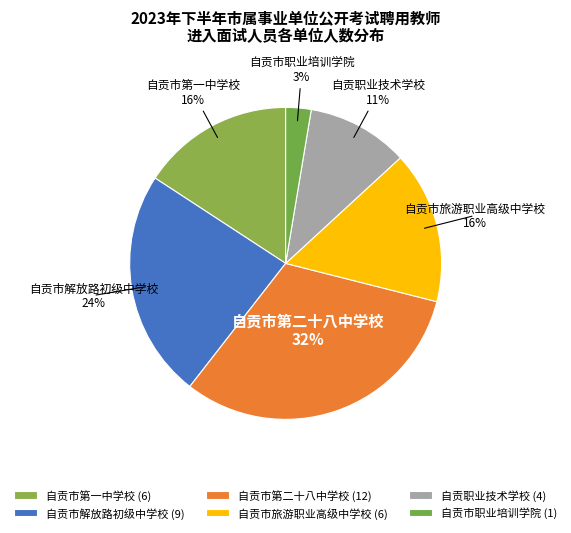

Approximately how many times larger is the value at 自贡市职业培训学院 compared to 自贡市解放路初级中学校?

0.1